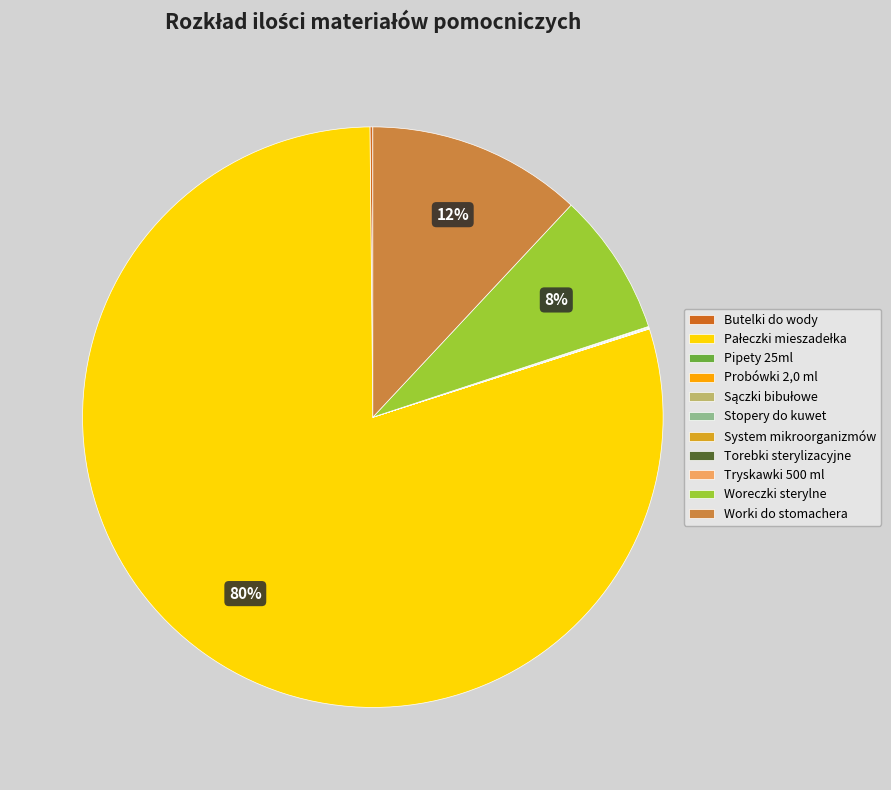

Is there a majority slice in this chart?

Yes